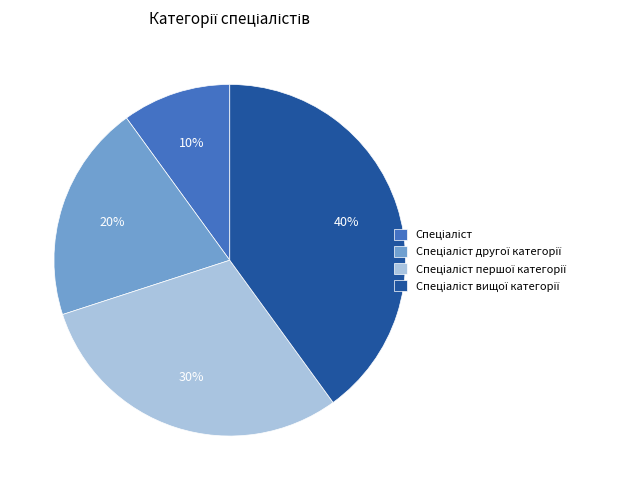

Is there a majority slice in this chart?

No